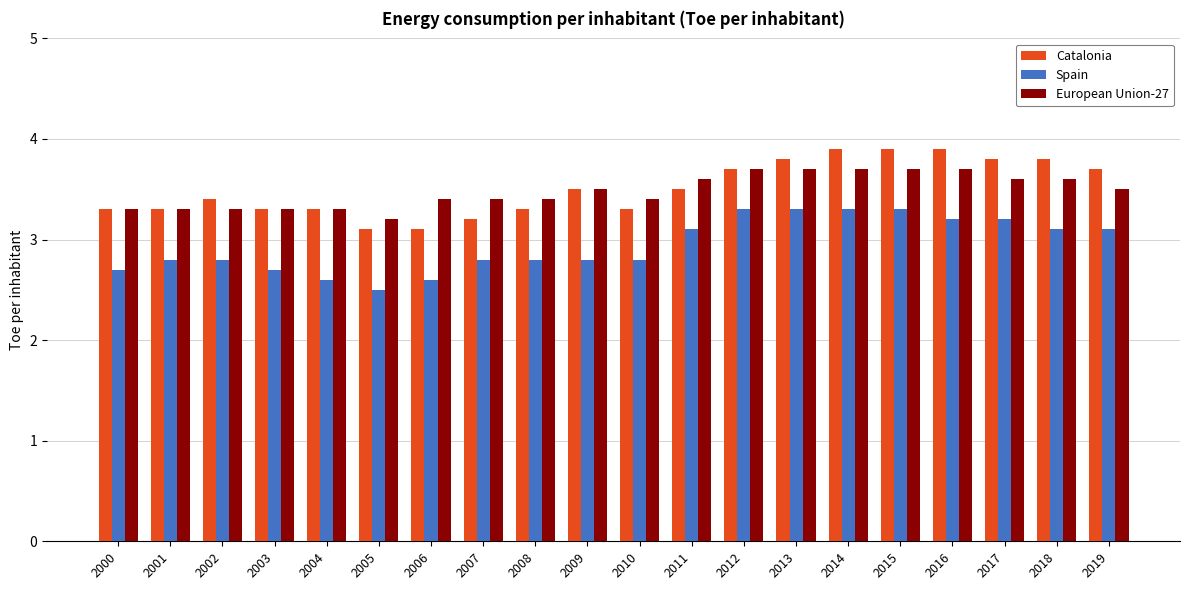

Reading right to left, what are all the values shown in this chart?

Catalonia: 2019=3.7	2018=3.8	2017=3.8	2016=3.9	2015=3.9	2014=3.9	2013=3.8	2012=3.7	2011=3.5	2010=3.3	2009=3.5	2008=3.3	2007=3.2	2006=3.1	2005=3.1	2004=3.3	2003=3.3	2002=3.4	2001=3.3	2000=3.3
Spain: 2019=3.1	2018=3.1	2017=3.2	2016=3.2	2015=3.3	2014=3.3	2013=3.3	2012=3.3	2011=3.1	2010=2.8	2009=2.8	2008=2.8	2007=2.8	2006=2.6	2005=2.5	2004=2.6	2003=2.7	2002=2.8	2001=2.8	2000=2.7
European Union-27: 2019=3.5	2018=3.6	2017=3.6	2016=3.7	2015=3.7	2014=3.7	2013=3.7	2012=3.7	2011=3.6	2010=3.4	2009=3.5	2008=3.4	2007=3.4	2006=3.4	2005=3.2	2004=3.3	2003=3.3	2002=3.3	2001=3.3	2000=3.3